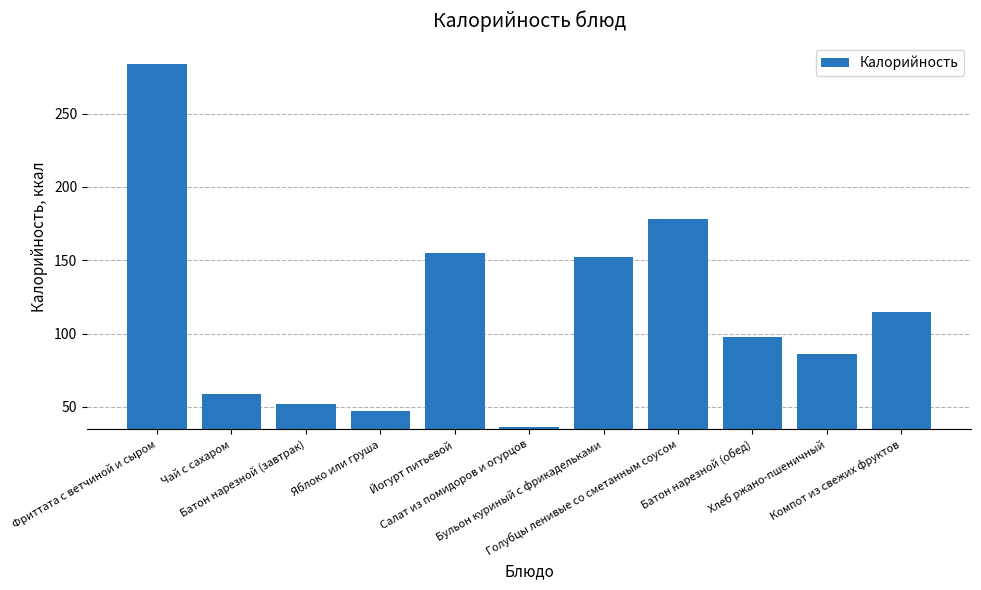

What position from the right is Голубцы ленивые со сметанным соусом?

4